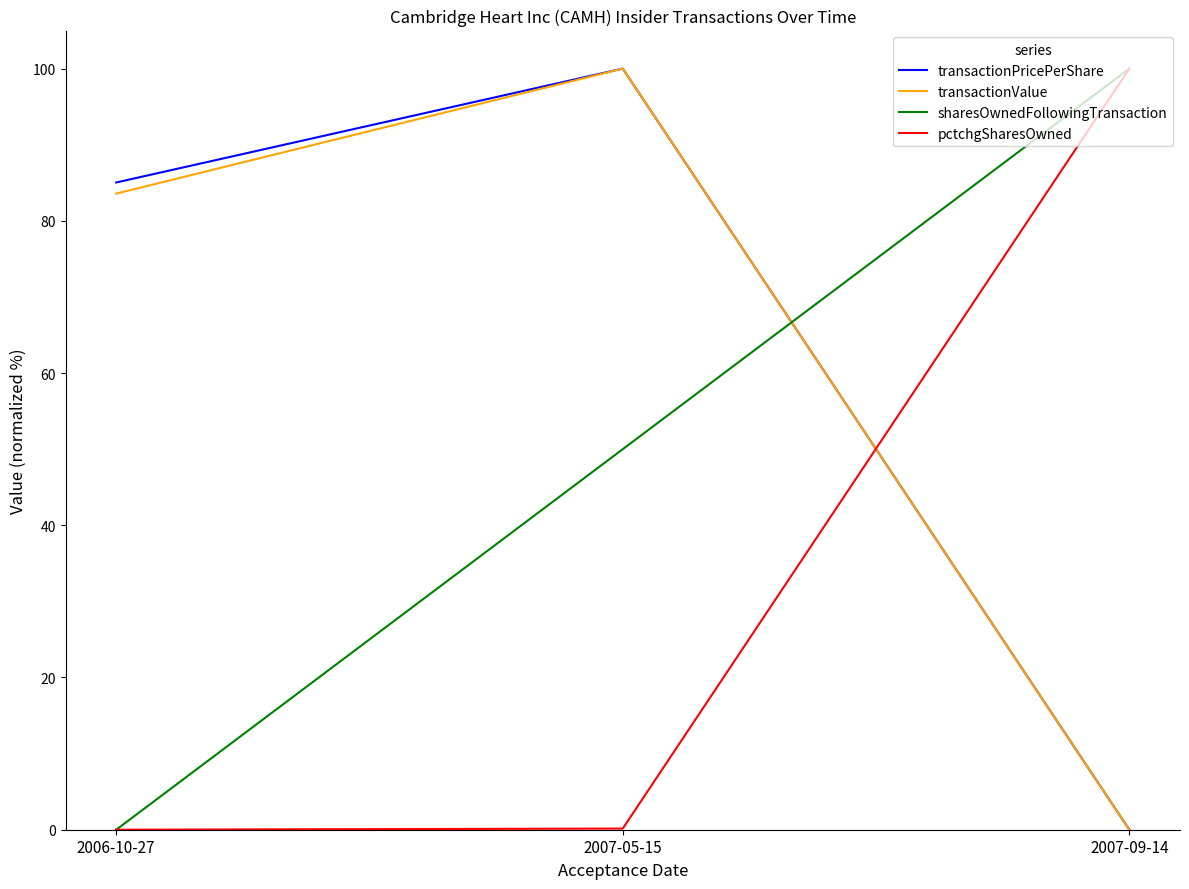

The value of transactionPricePerShare at 2006-10-27 is 152.1. True or false?

False